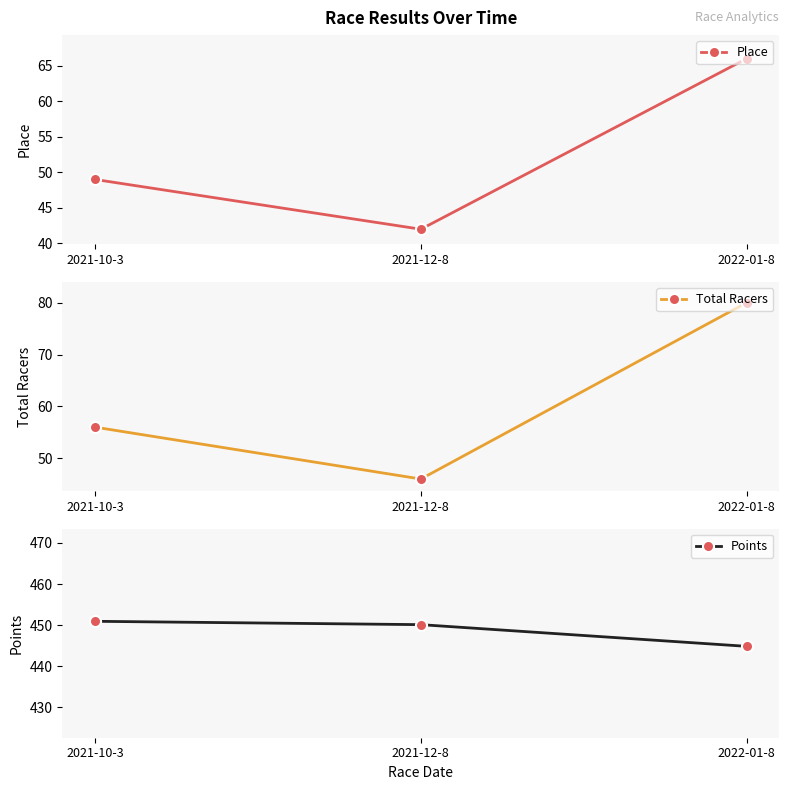

Which series has the largest range (max minus min)?

Total Racers